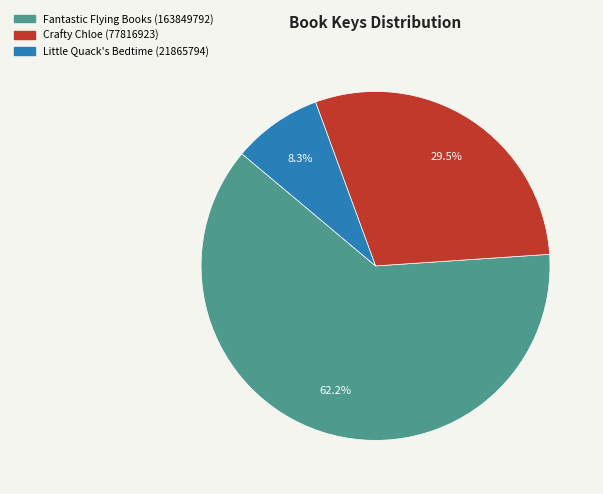

Rank the categories by value from highest to lowest.

Fantastic Flying Books (163849792), Crafty Chloe (77816923), Little Quack's Bedtime (21865794)